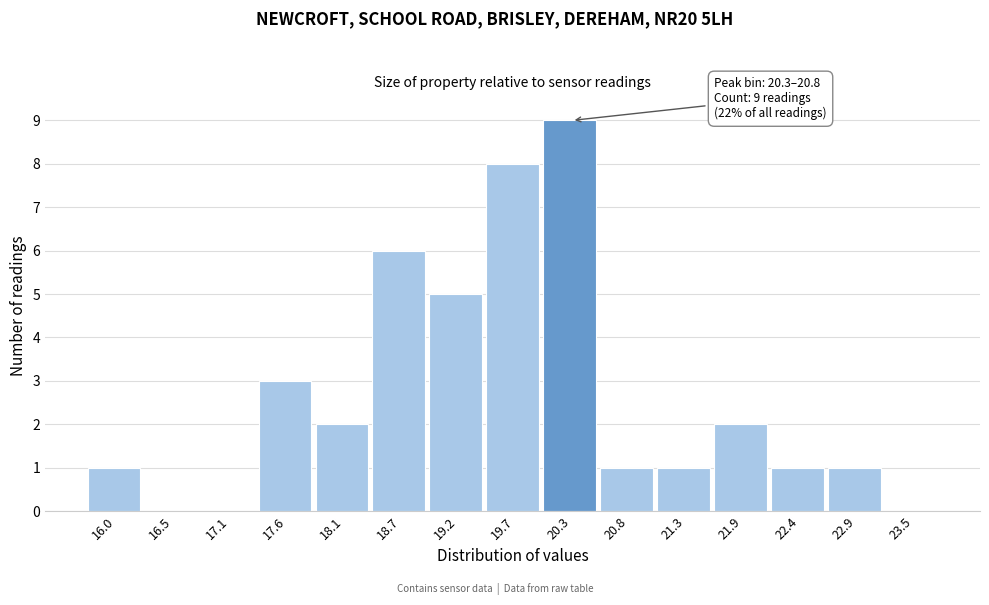

Reading left to right, list all the values displayed in this chart.

16.0=1	16.5=0	17.1=0	17.6=3	18.1=2	18.7=6	19.2=5	19.7=8	20.3=9	20.8=1	21.3=1	21.9=2	22.4=1	22.9=1	23.5=0